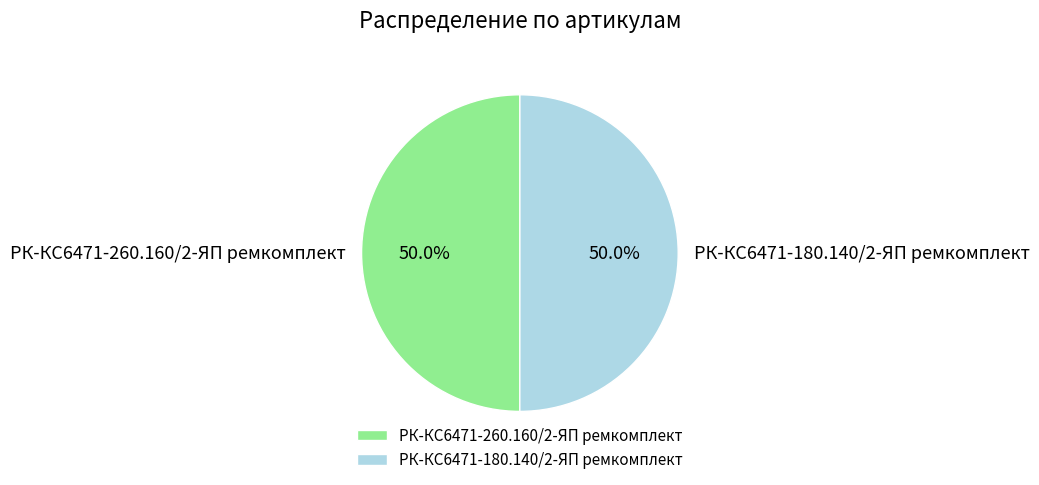

How much of the chart is everything except РК-КС6471-260.160/2-ЯП ремкомплект?

50.0%